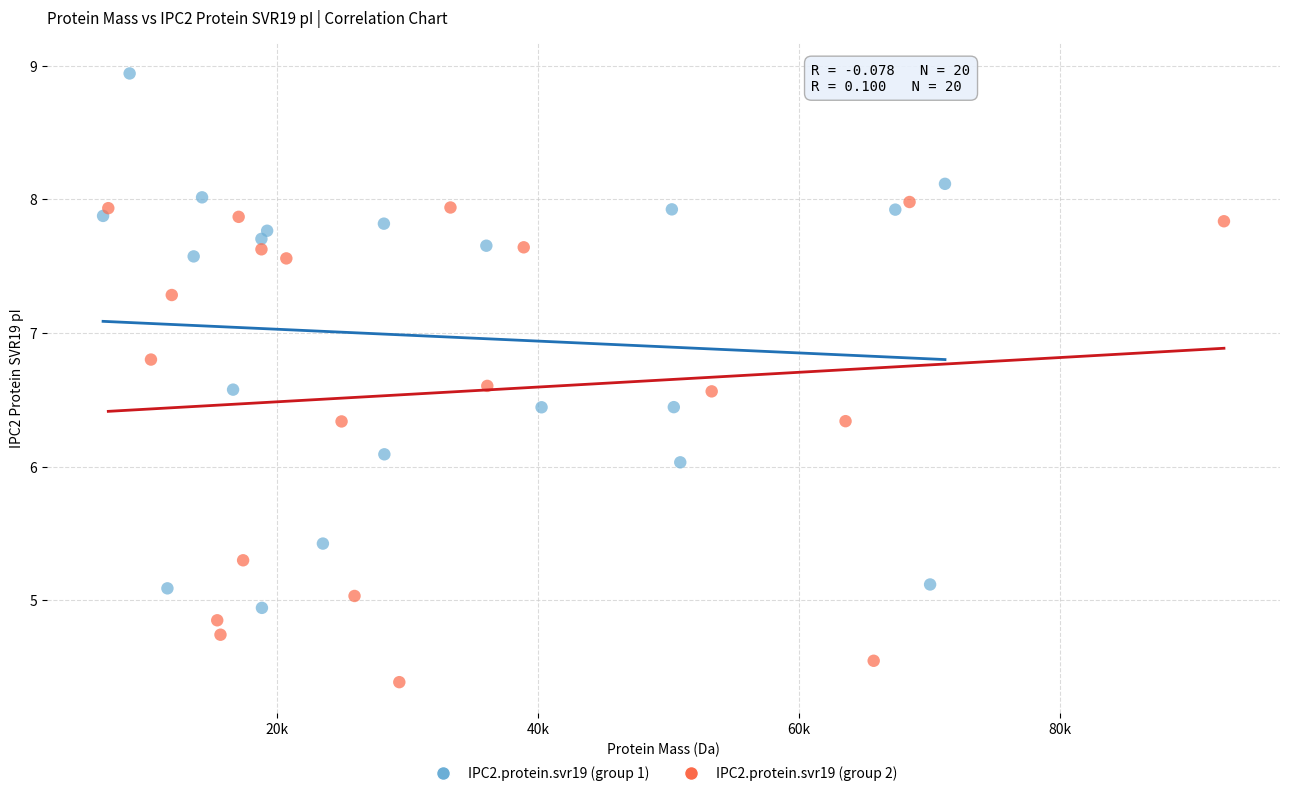

Which series reaches the maximum Y coordinate?

IPC2.protein.svr19 (group 1)